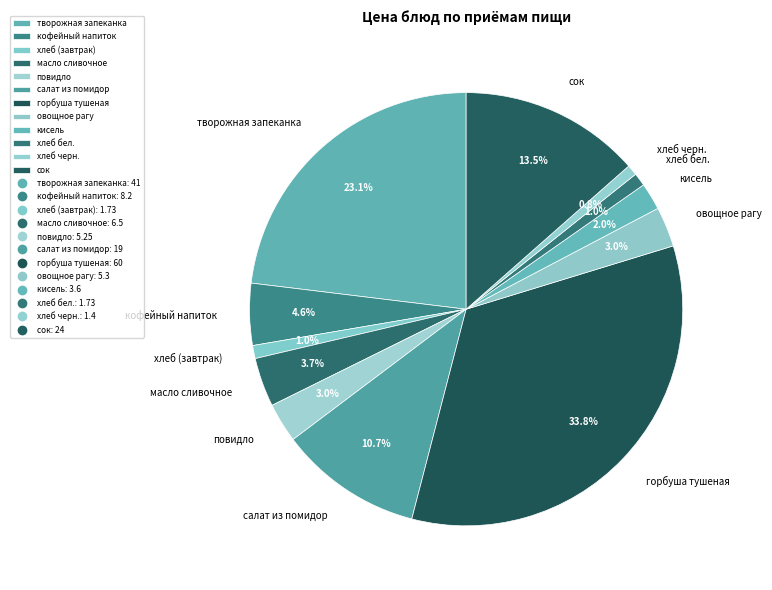

To the nearest percent, what is the average slice percentage?

8%